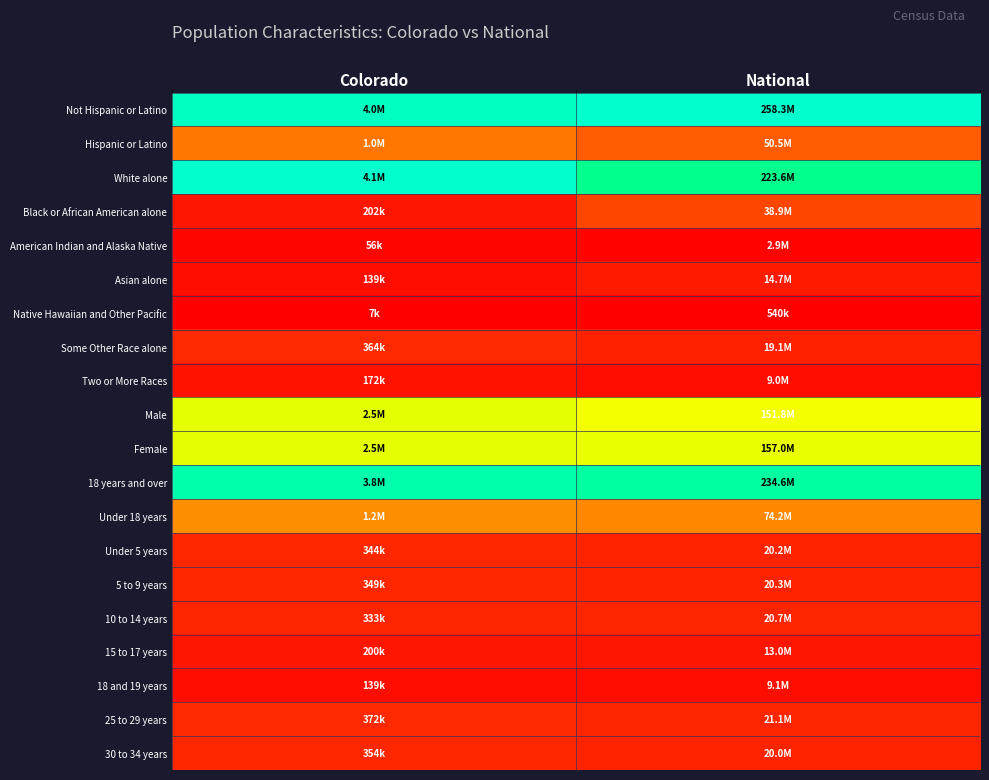

What is the maximum value shown in the chart?

1.0